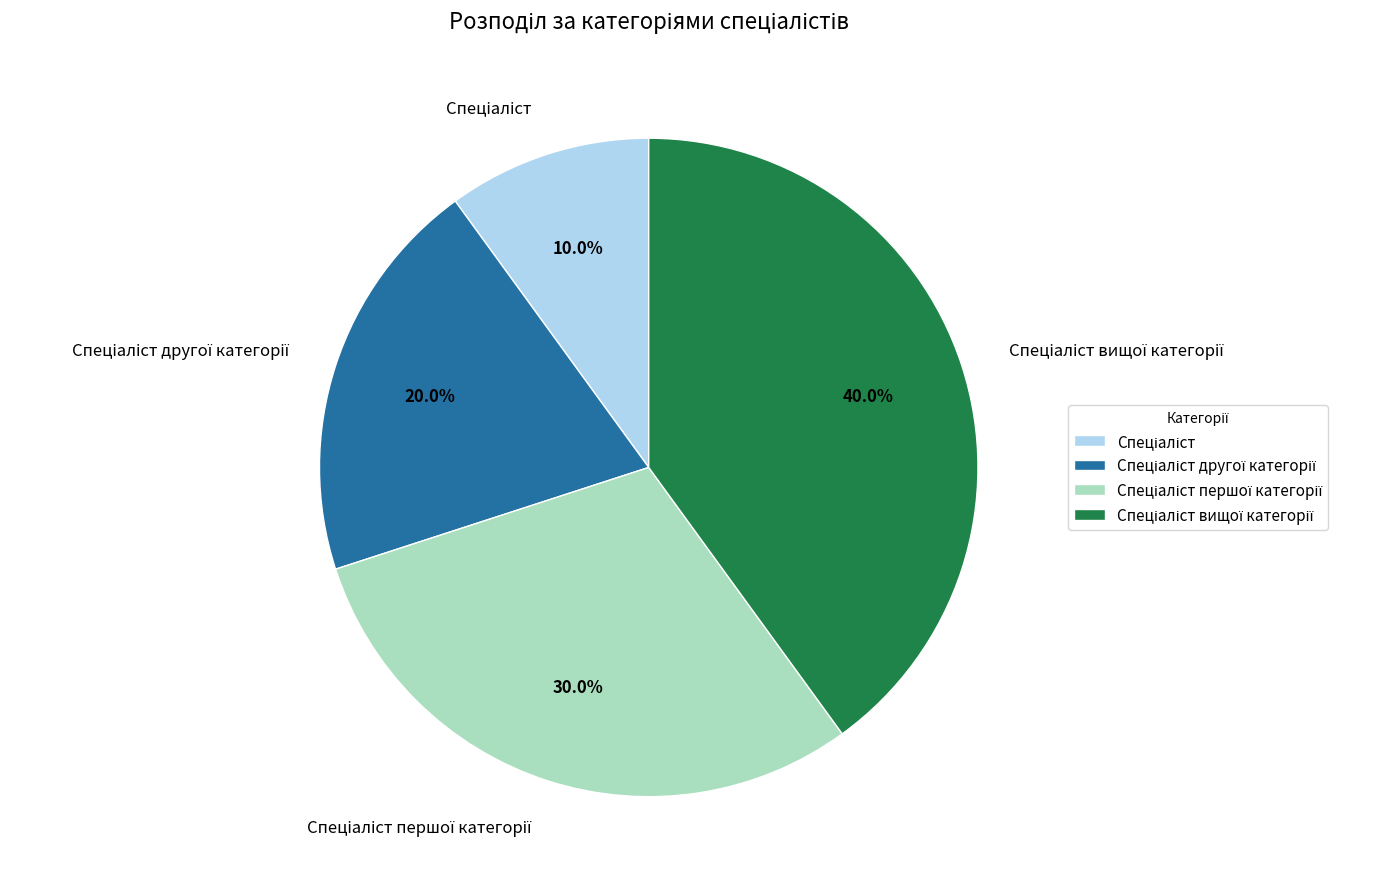

Is there a majority slice in this chart?

No